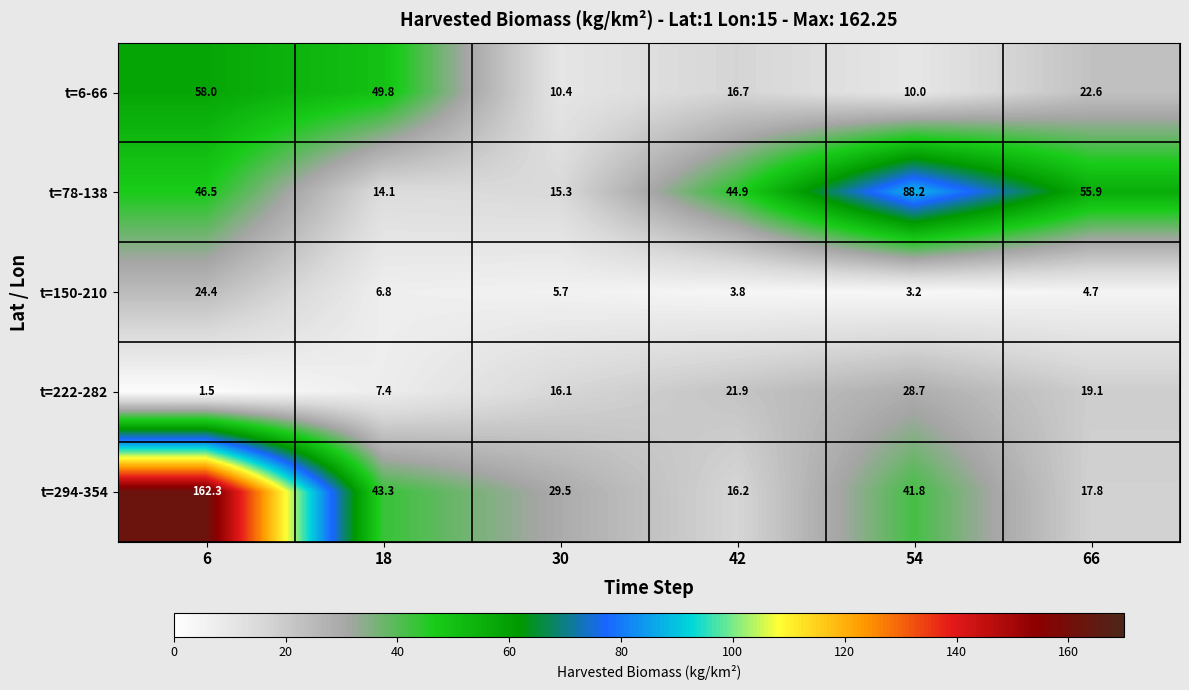

The t=6-66 series shows 75.2 at 18. True or false?

False